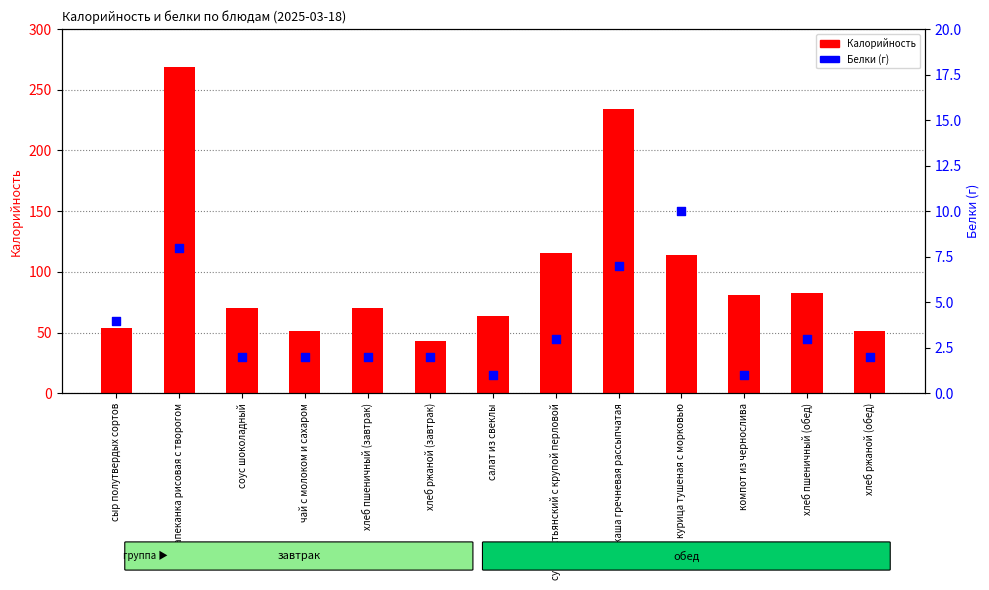

Which series has the largest Y range (max minus min)?

Калорийность